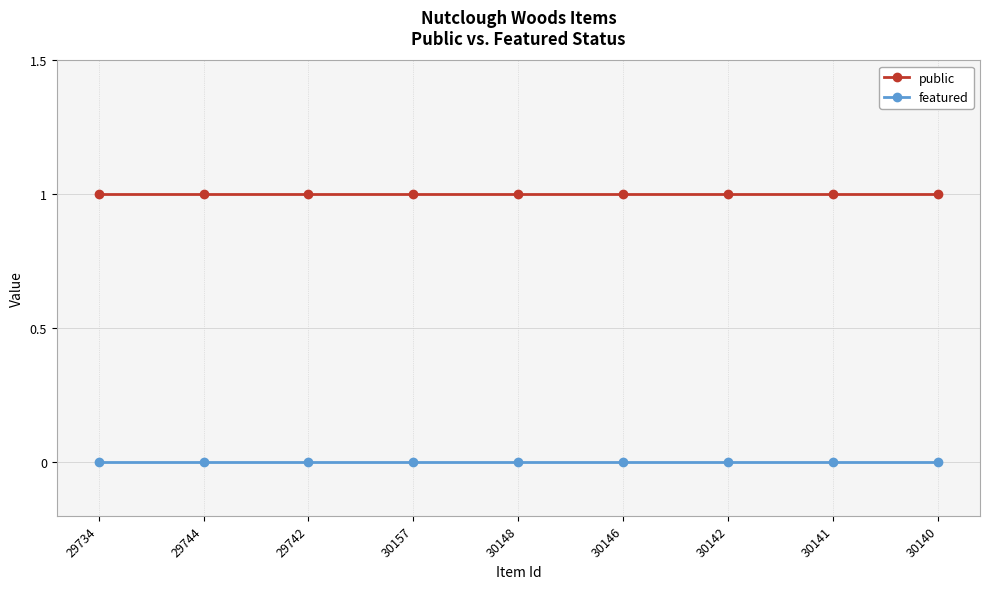

Is the value of public at 29734 greater than the value of featured at 30140?

Yes